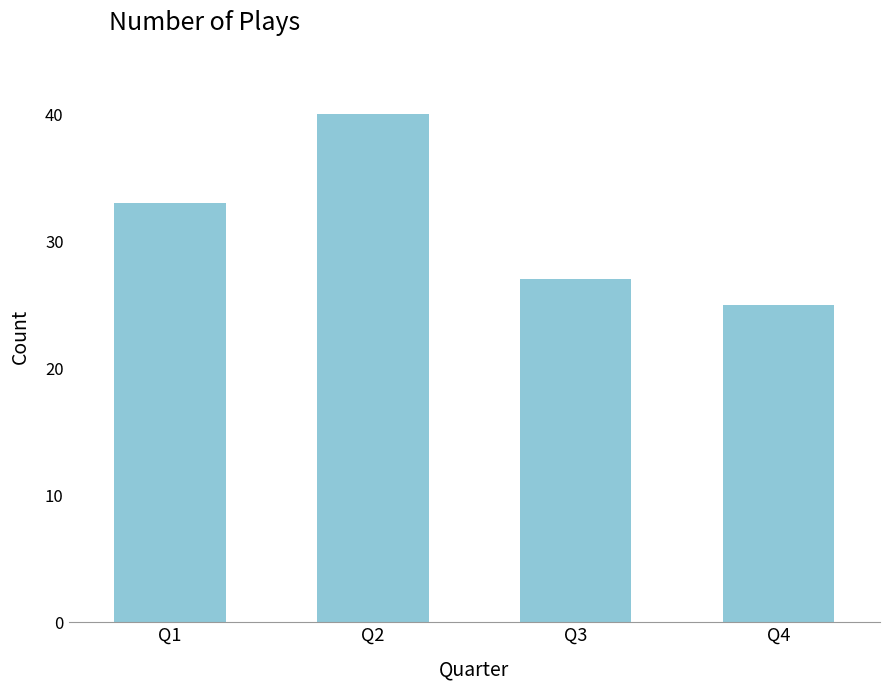

What is the sum of the values at Q2 and Q1?

73